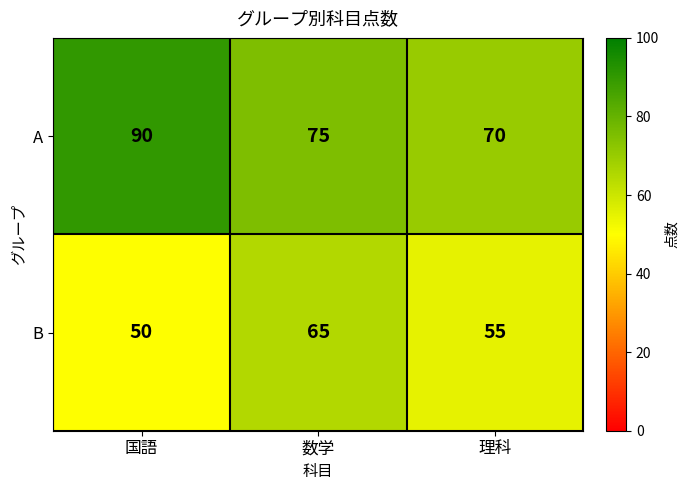

Which series has the widest spread of values?

A